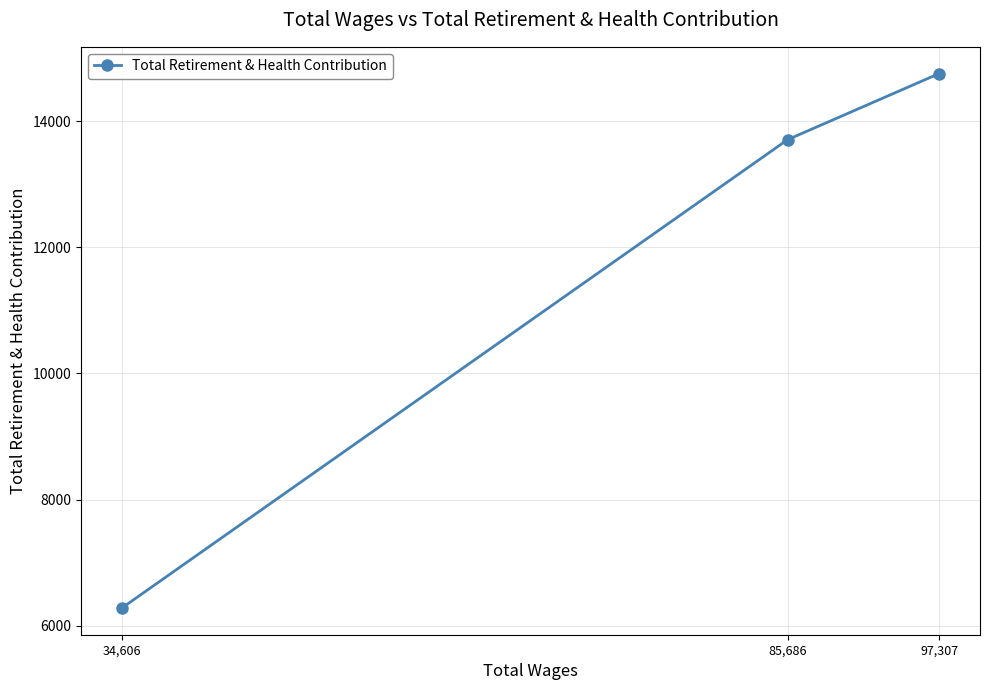

What is the greatest value displayed?

14752